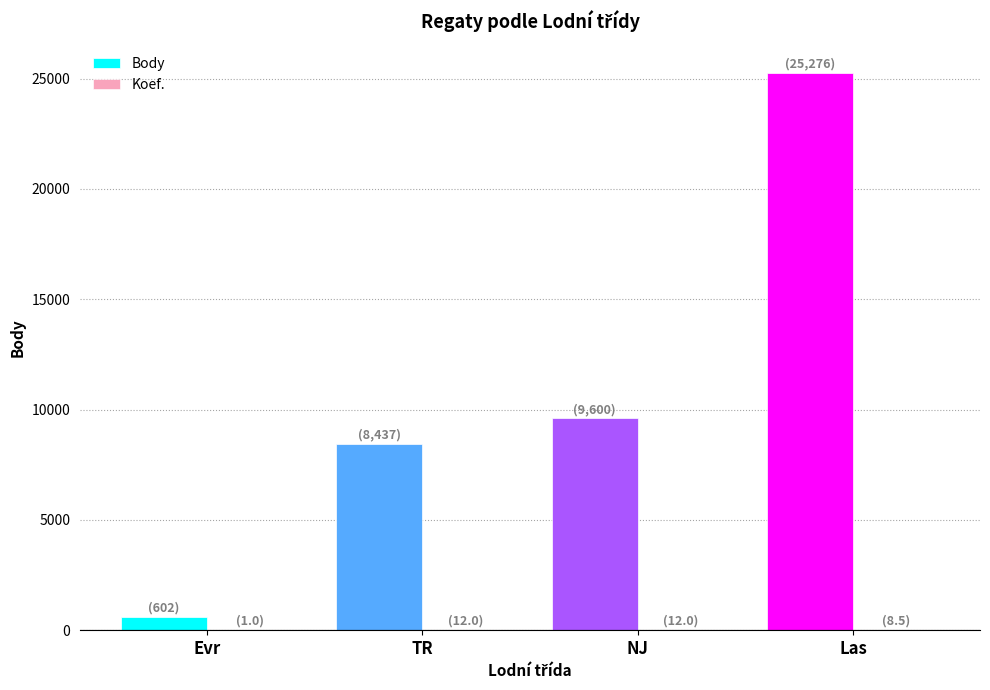

At which category is the sum across all series the highest?

Las